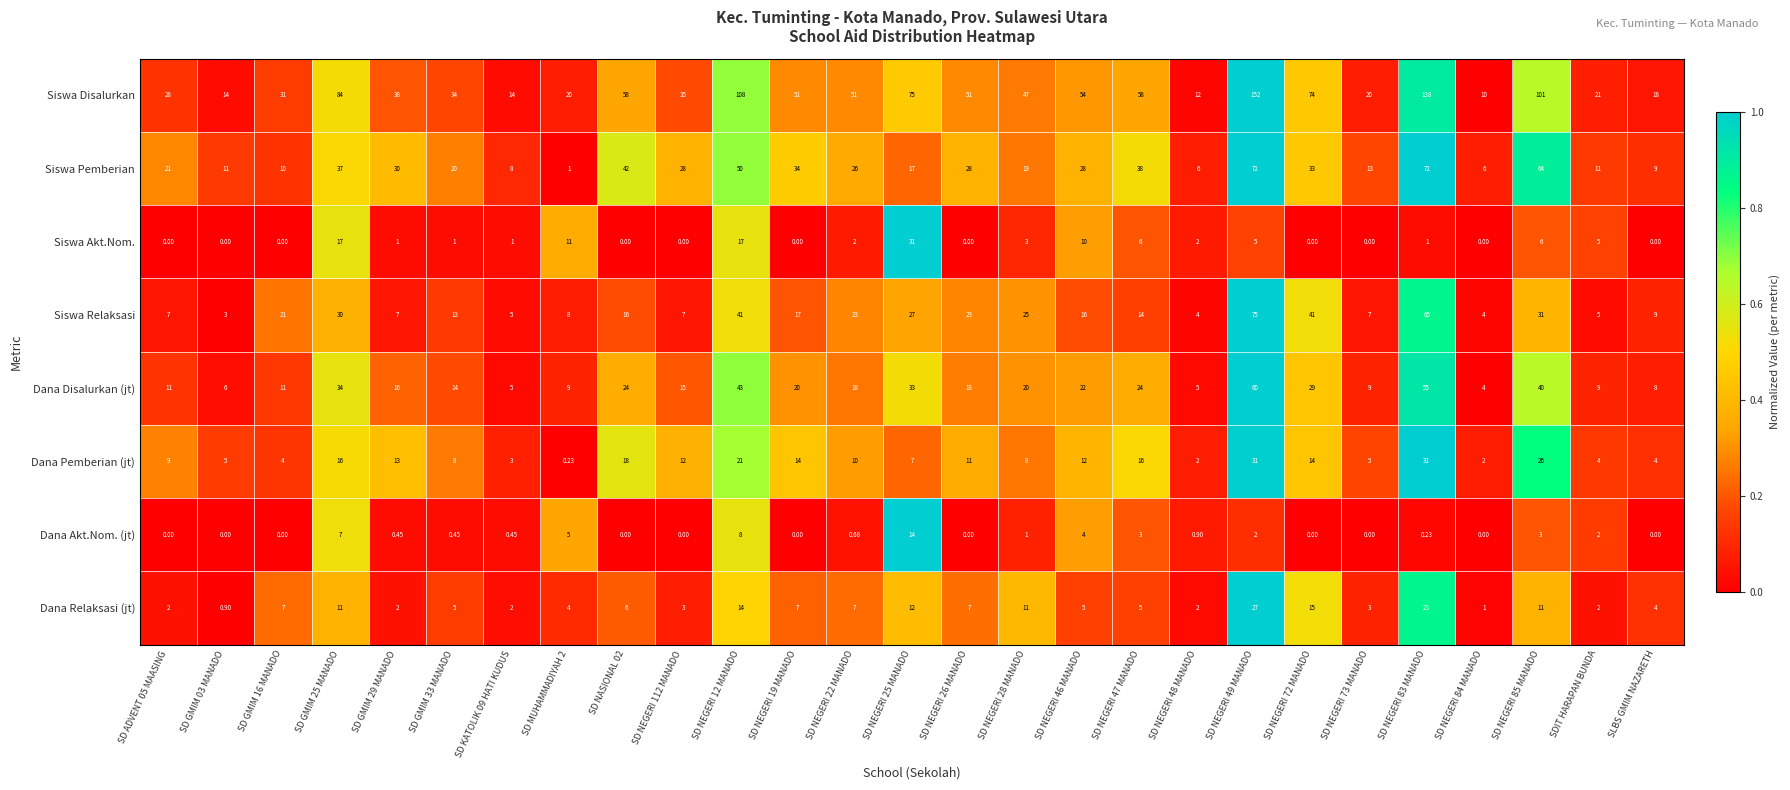

At which category is the sum across all series the highest?

SD NEGERI 49 MANADO